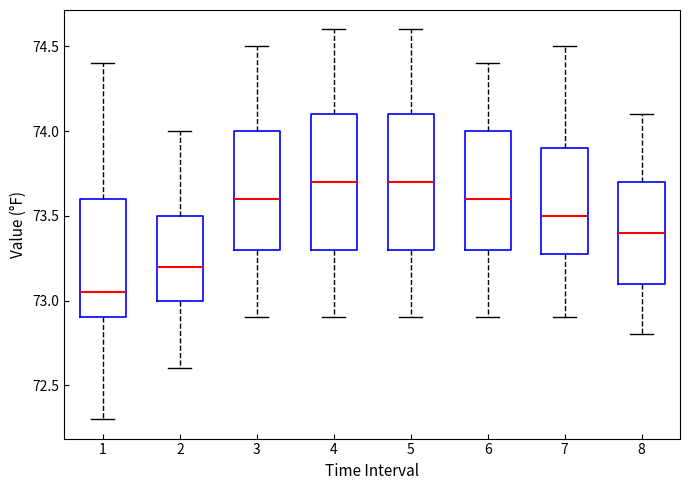

Which box has the lowest median line?

1